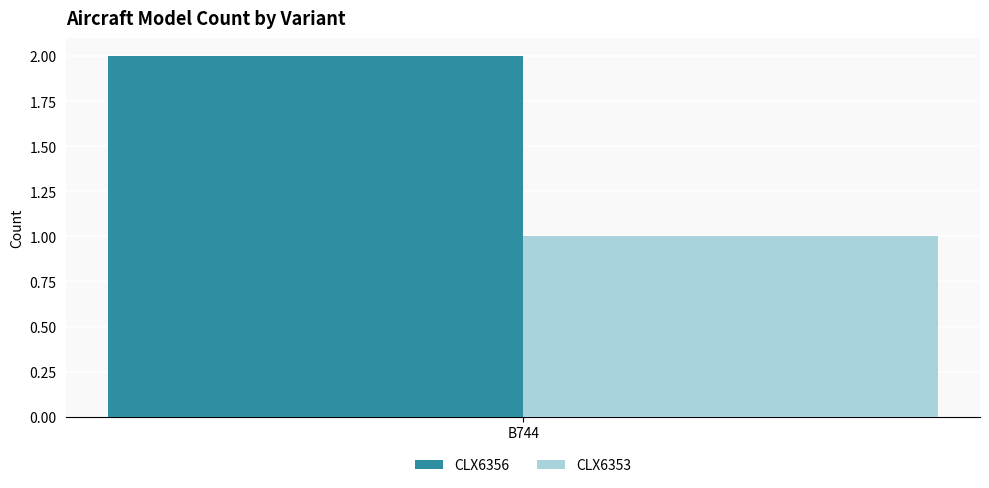

Does the chart contain stacked bars?

No